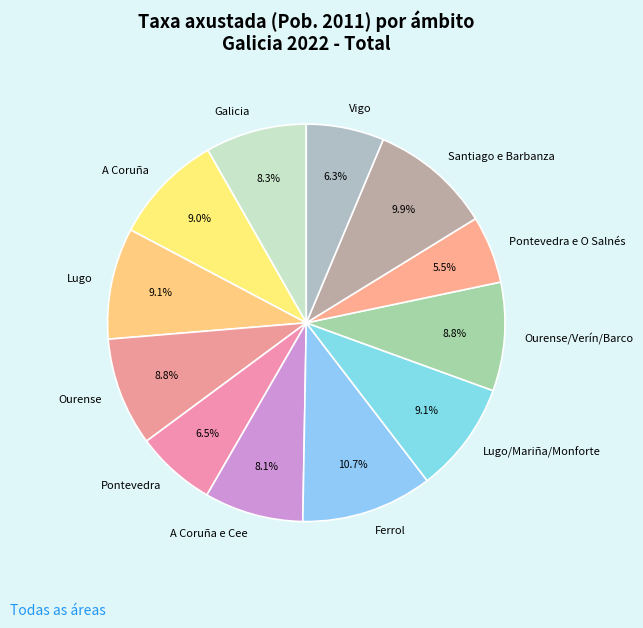

Is the sum of Lugo/Mariña/Monforte and Galicia greater than half?

No